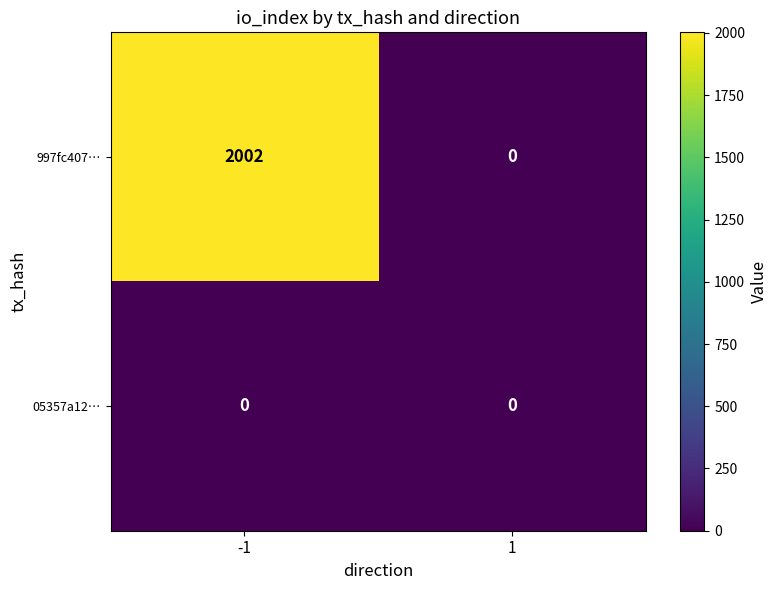

What is the maximum value shown in the chart?

2002